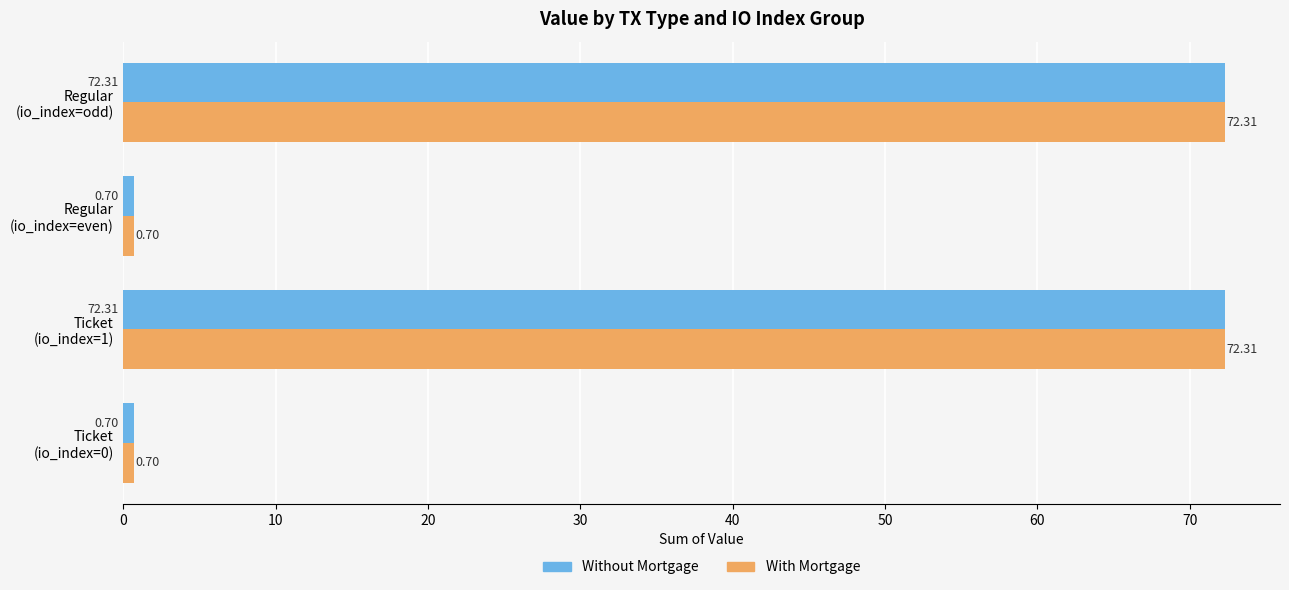

What is the difference between the maximum and minimum values in the With Mortgage series?

71.6